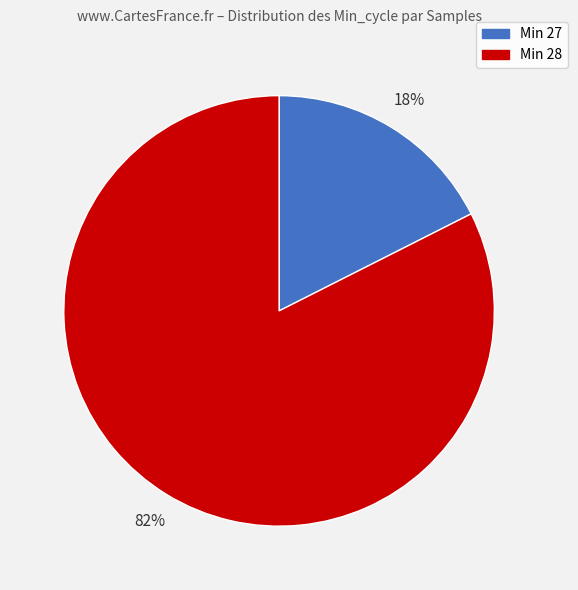

To the nearest percent, what is the average slice percentage?

50%